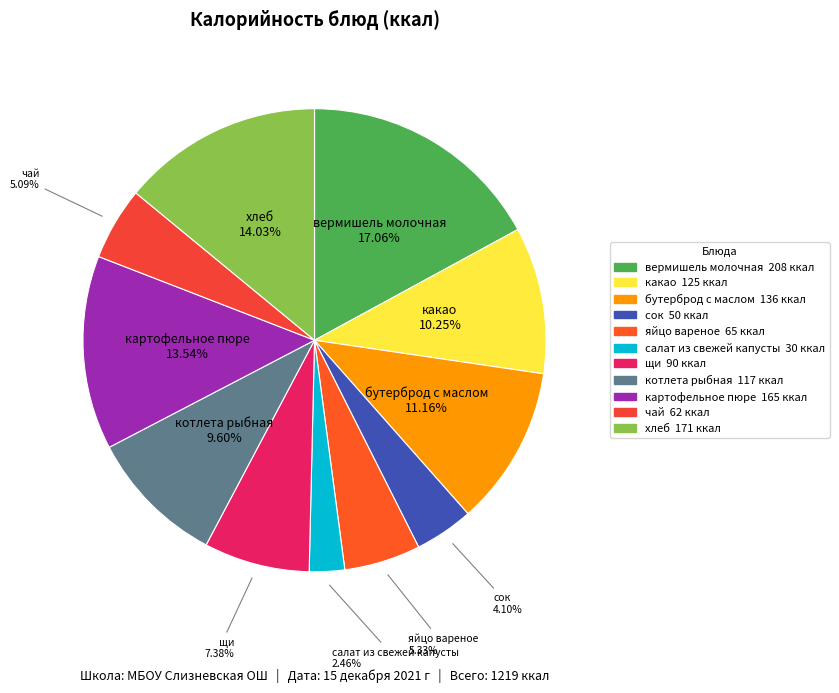

Does хлеб account for over 50% of the chart?

No